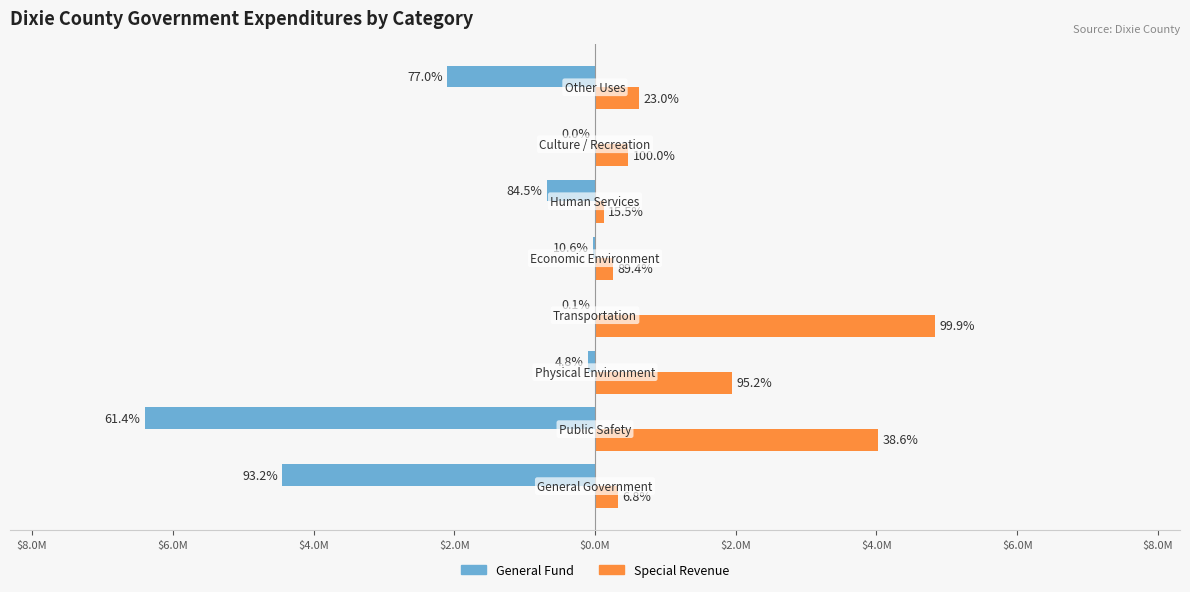

What are all the series names shown in the legend?

General Fund, Special Revenue